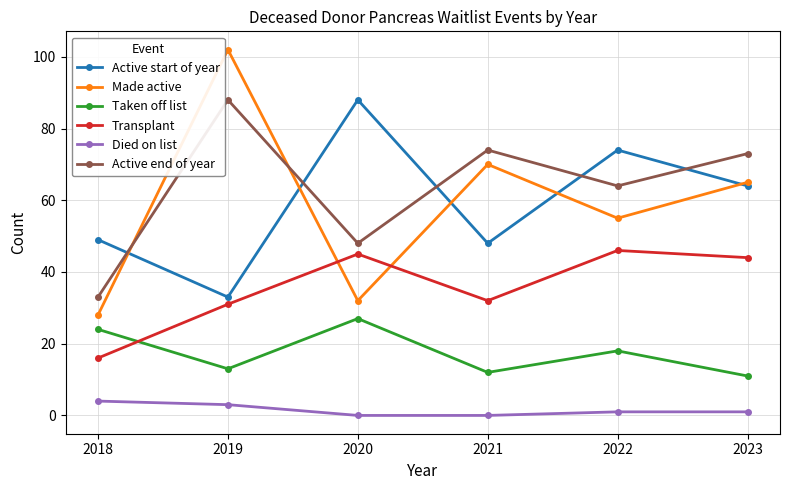

Rank the series at 2021 from highest to lowest value.

Active end of year, Made active, Active start of year, Transplant, Taken off list, Died on list